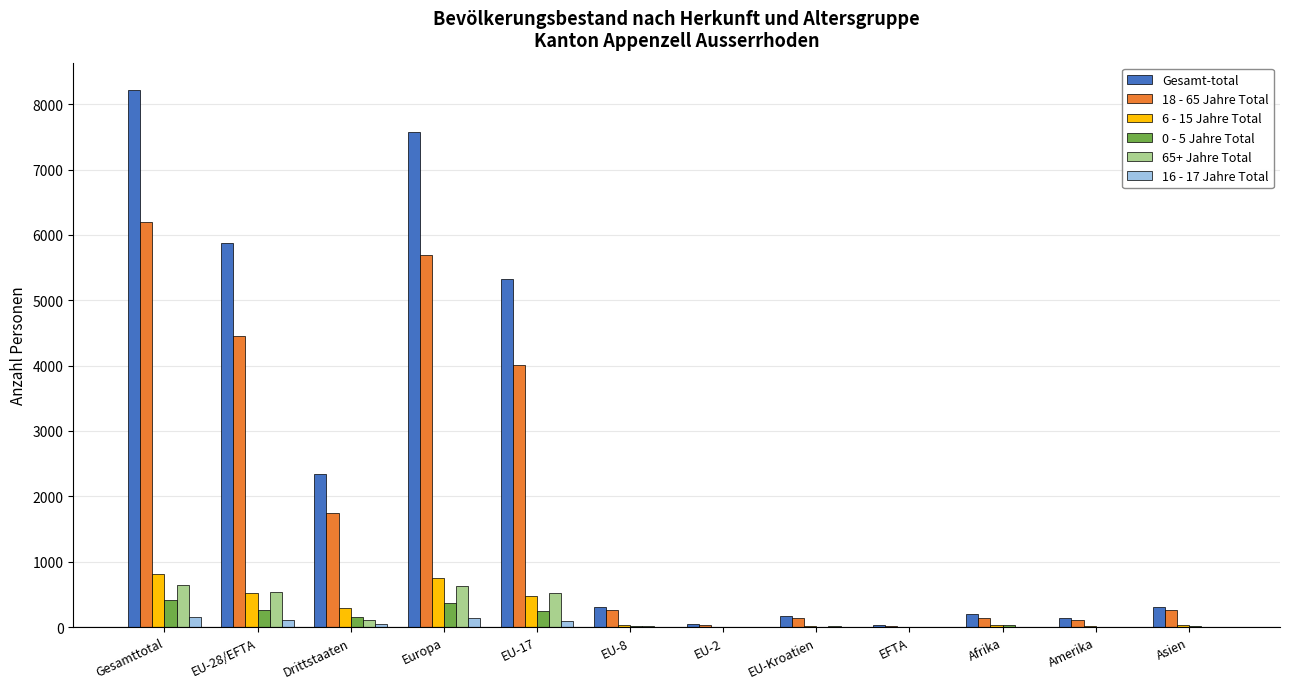

What is the sum of the 18 - 65 Jahre Total values at Europa and EU-Kroatien?

5827